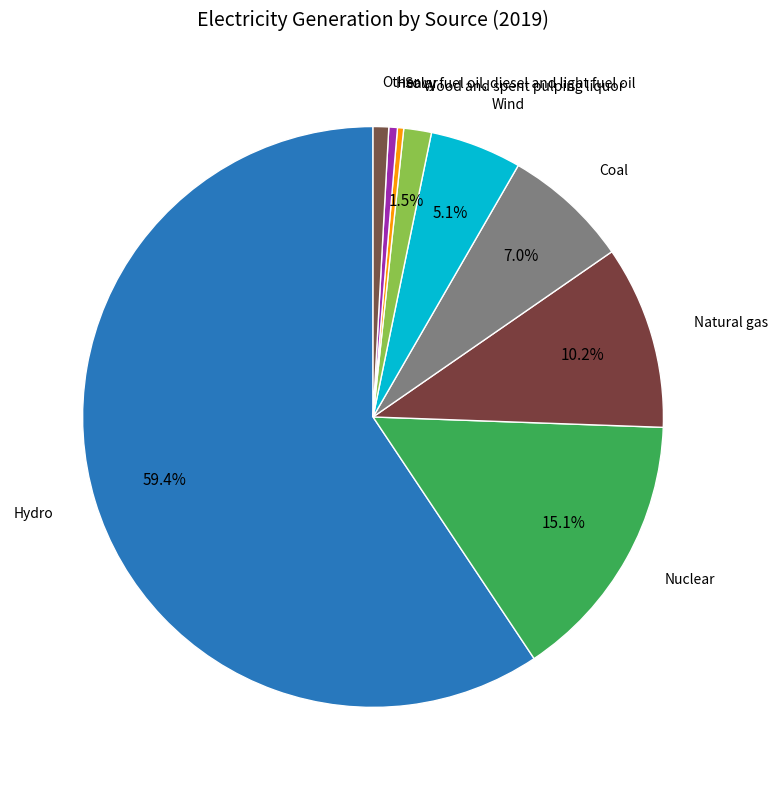

What portion of the pie excludes Wood and spent pulping liquor?

98.5%